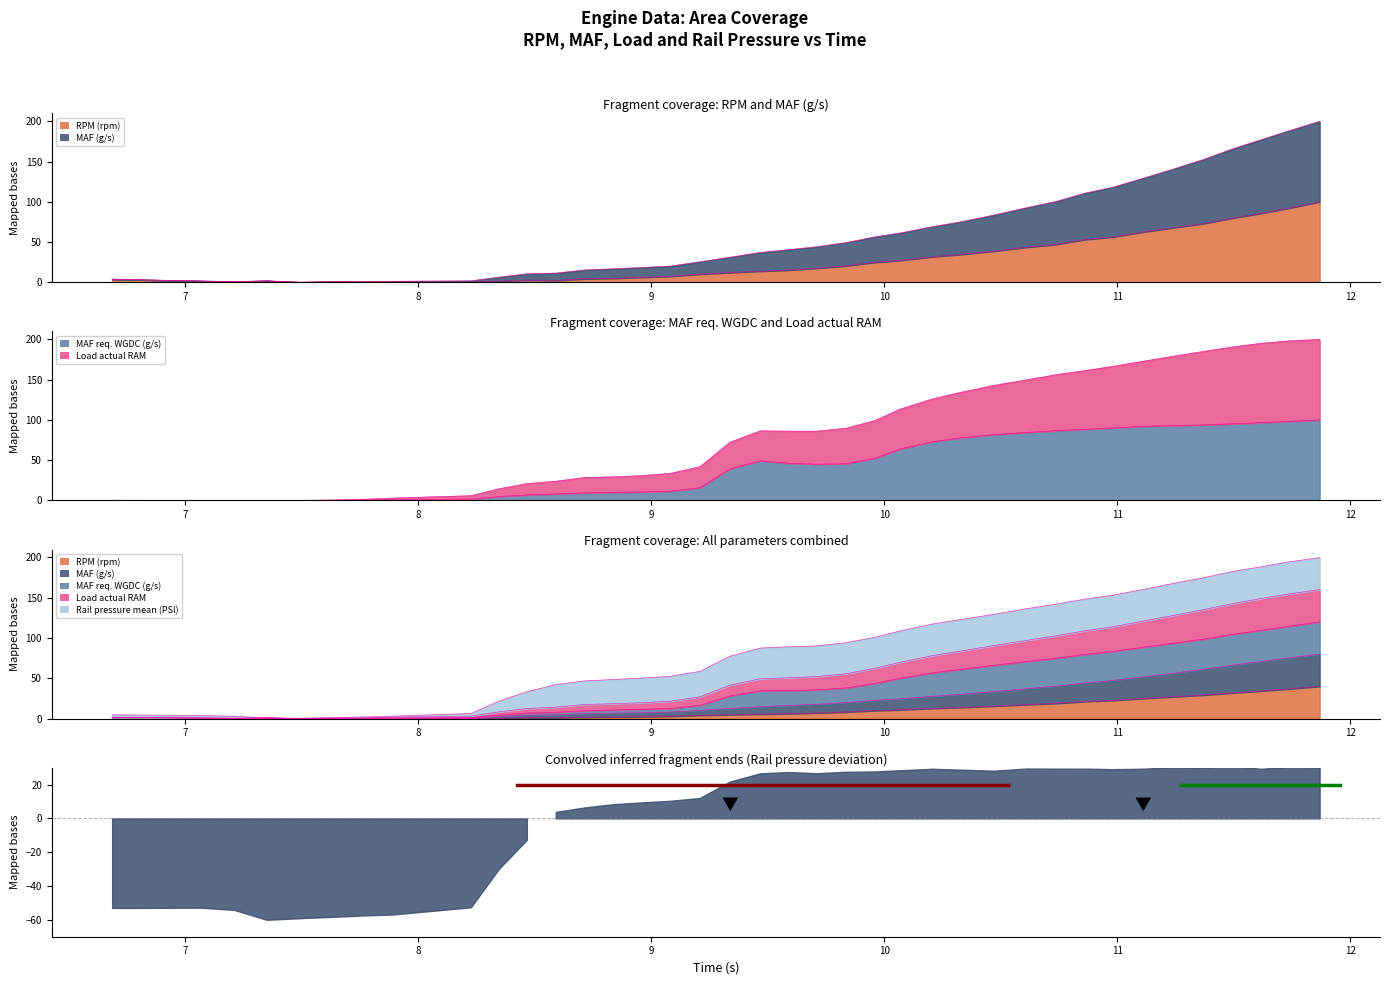

Rank the series by their maximum value, from highest to lowest.

Load actual RAM, RPM (rpm), MAF req. WGDC (g/s), MAF (g/s)